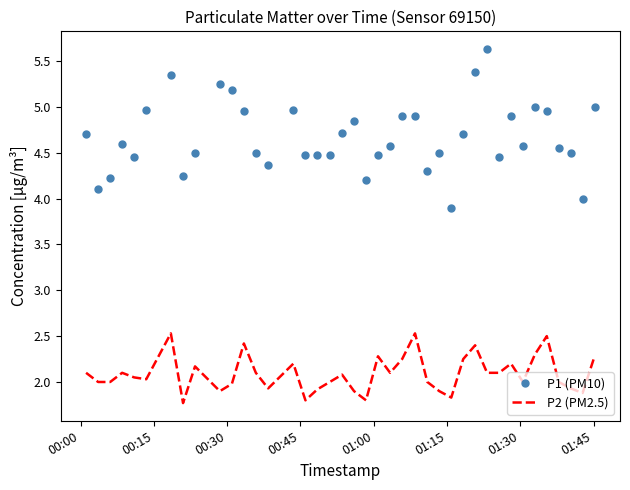

What is the greatest value displayed?

5.6